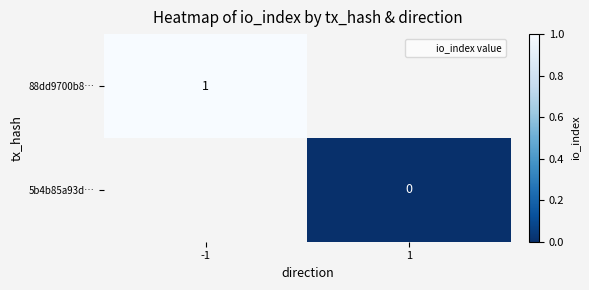

At which label does 88dd9700b8… reach its peak?

-1